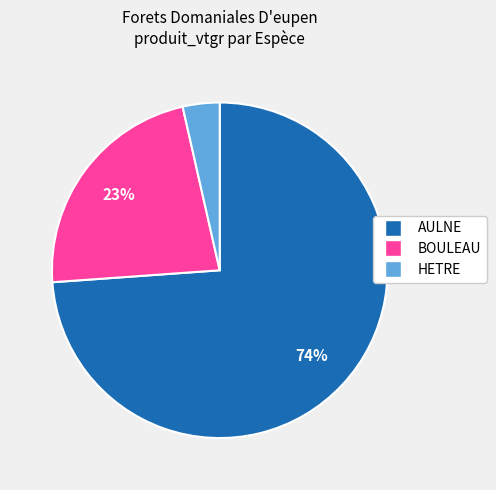

To the nearest percent, what is the average slice percentage?

33%